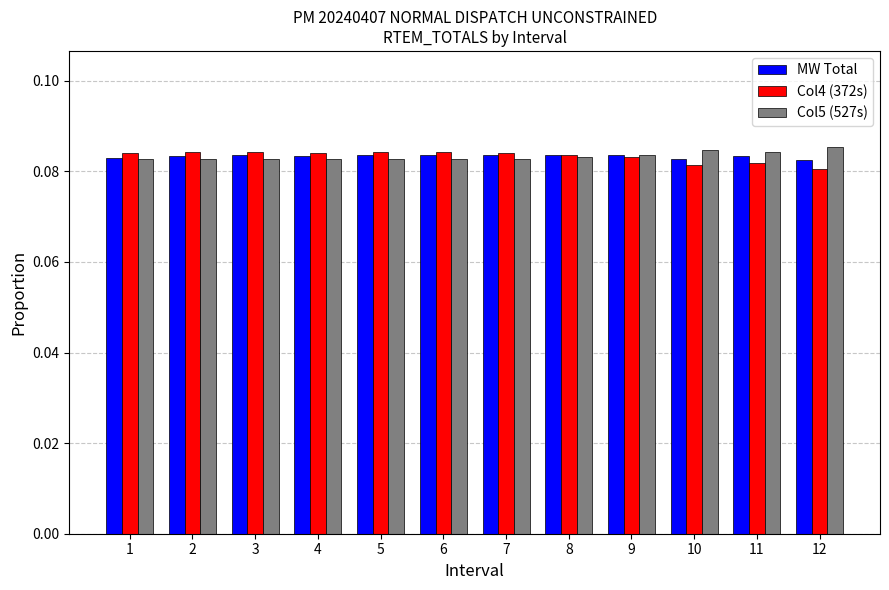

Count the number of data series in this chart.

3